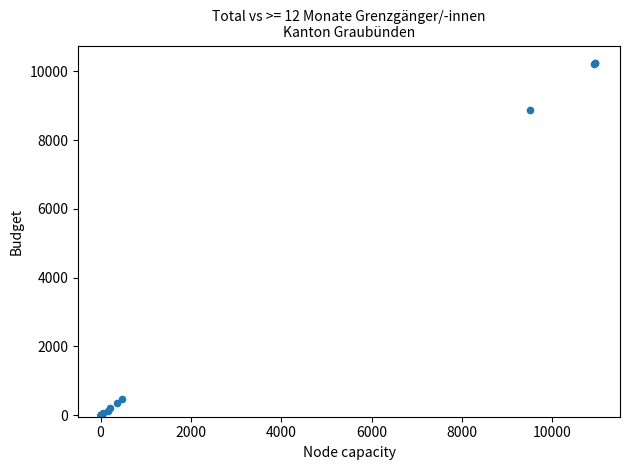

What Y value in the scatter plot is closest to 5120?

8891